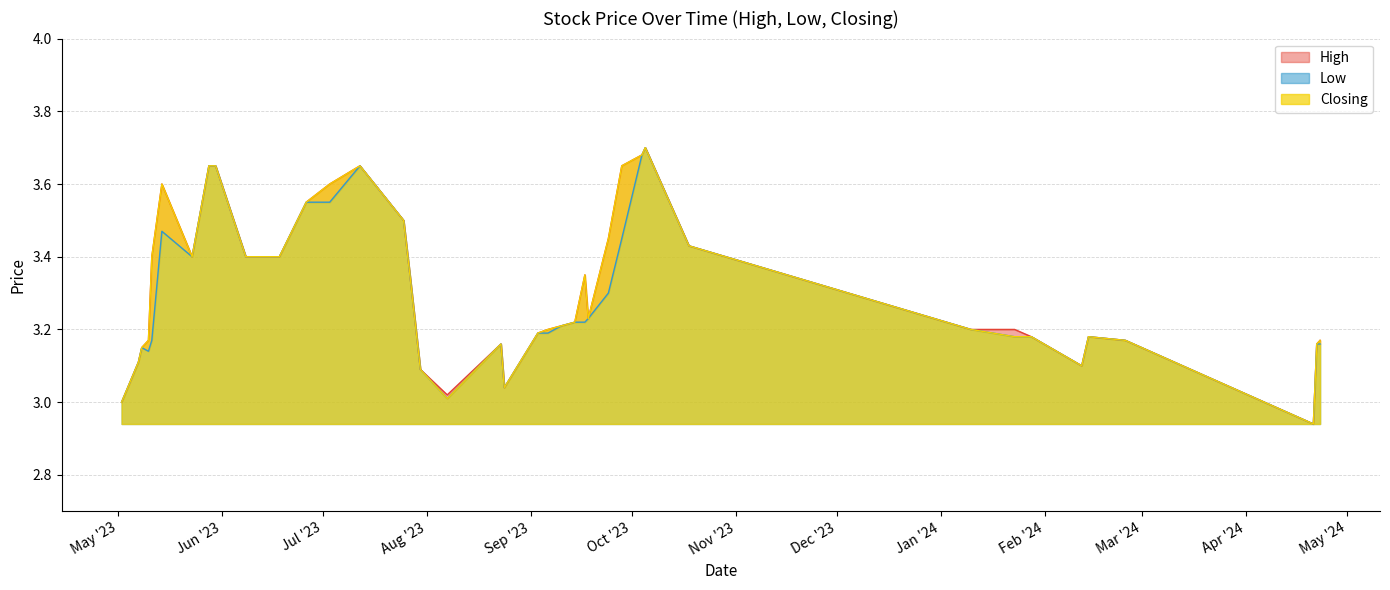

The Closing series shows 5.1 at 2023-09-03. True or false?

False